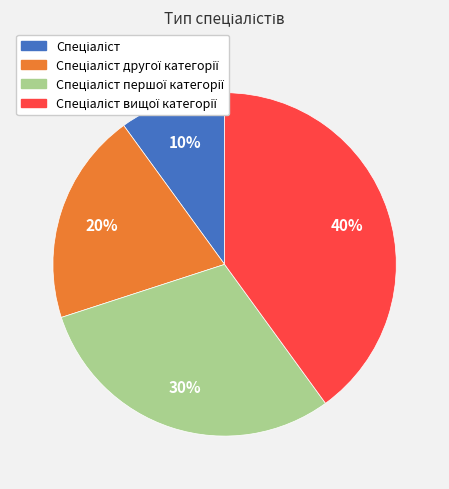

Is there a majority slice in this chart?

No